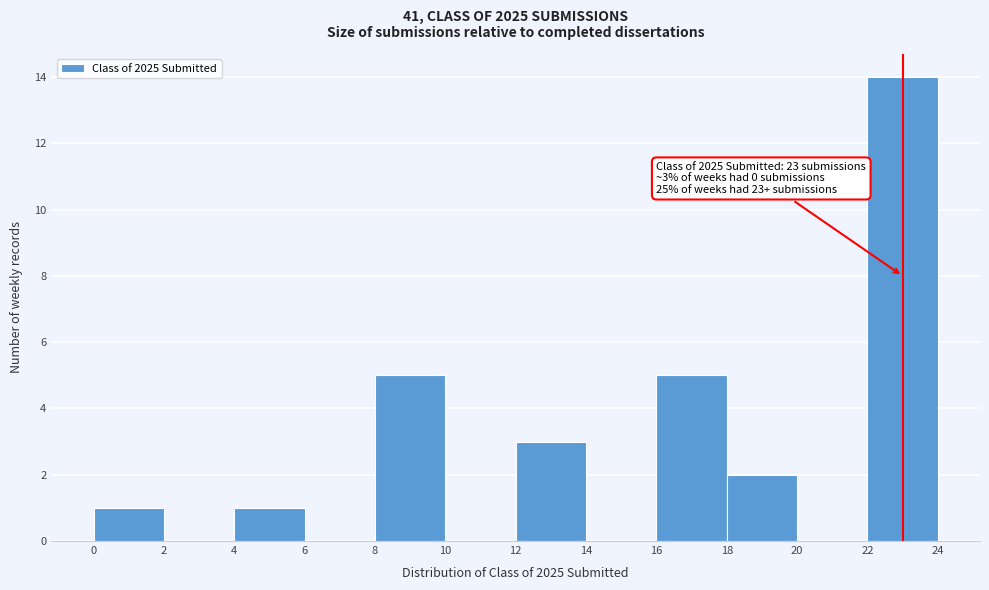

Over which range of the x-axis is the bar tallest?

22 to 24